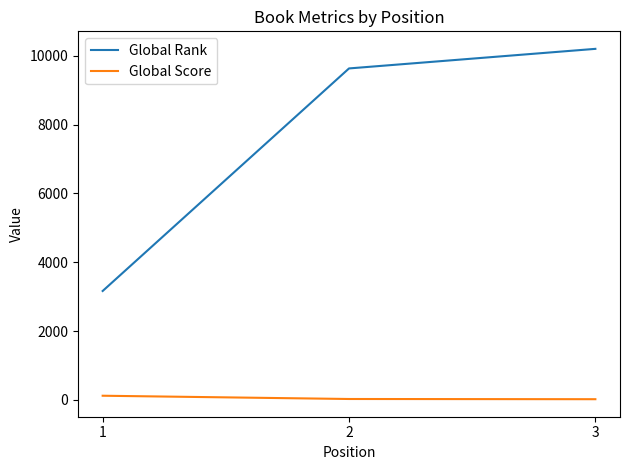

What is the spread (max minus min) of values at 2?

9607